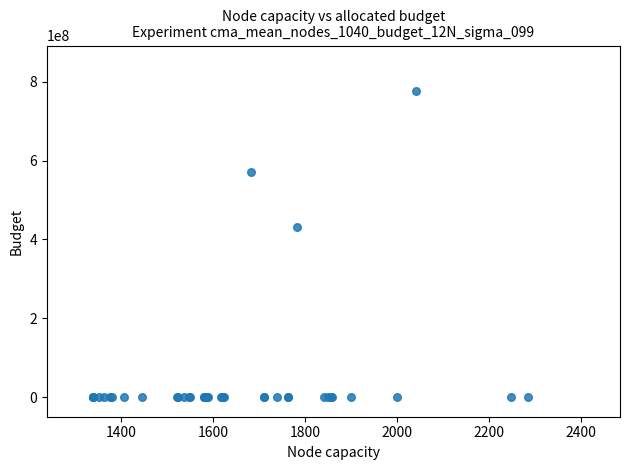

What Y value in the scatter plot is closest to 387832799?

432413599